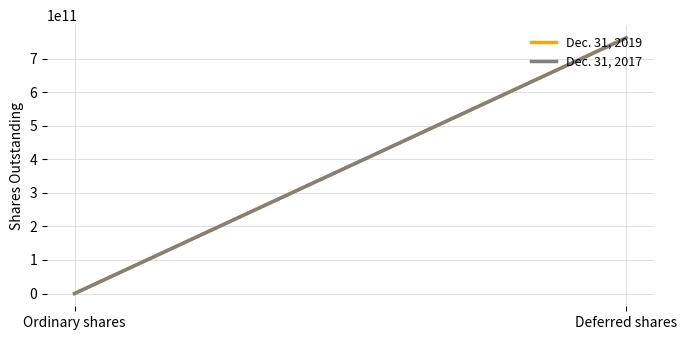

Rank the categories by Dec. 31, 2019 value from lowest to highest.

Ordinary shares, Deferred shares